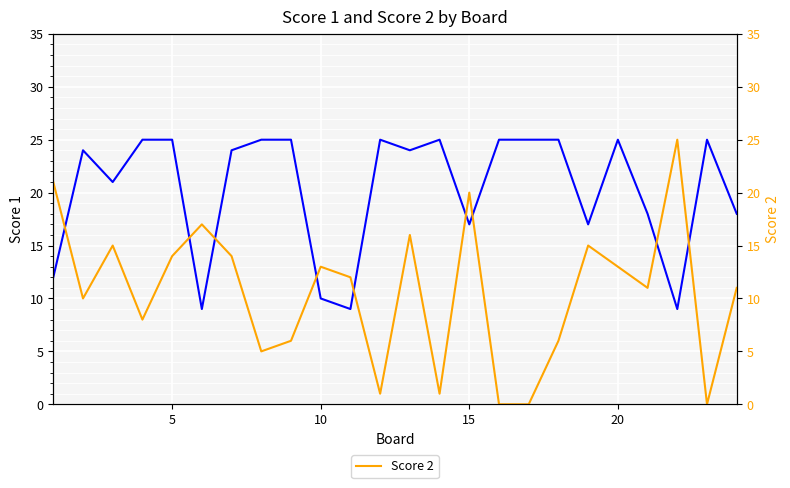

True or false: Score 1 has a value of 32 at 5.

False